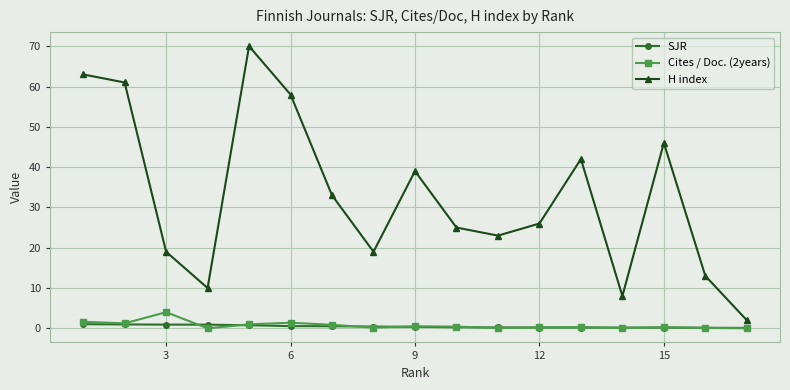

Which series has the largest range (max minus min)?

H index